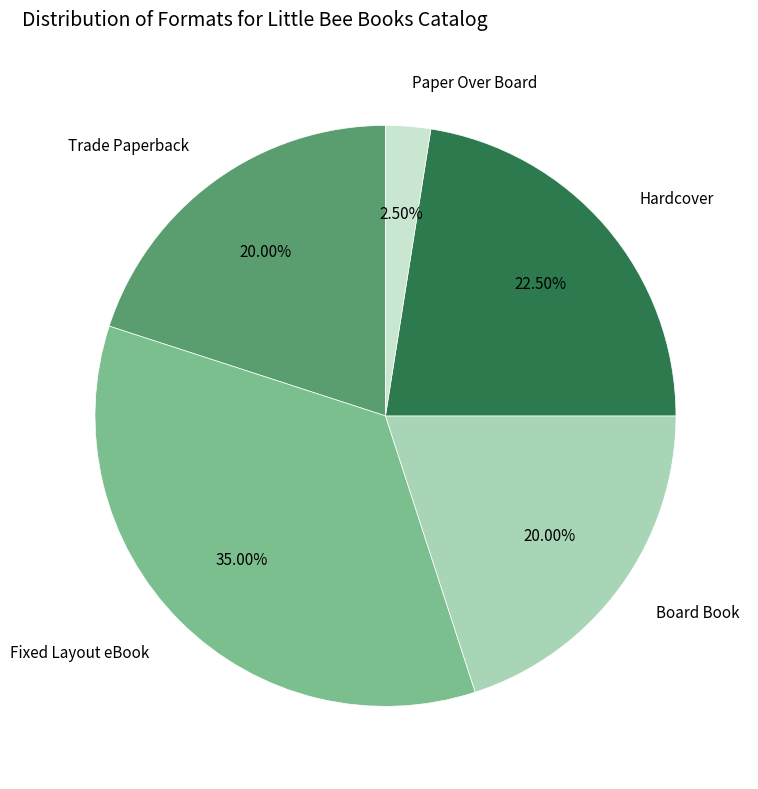

Is there a majority slice in this chart?

No